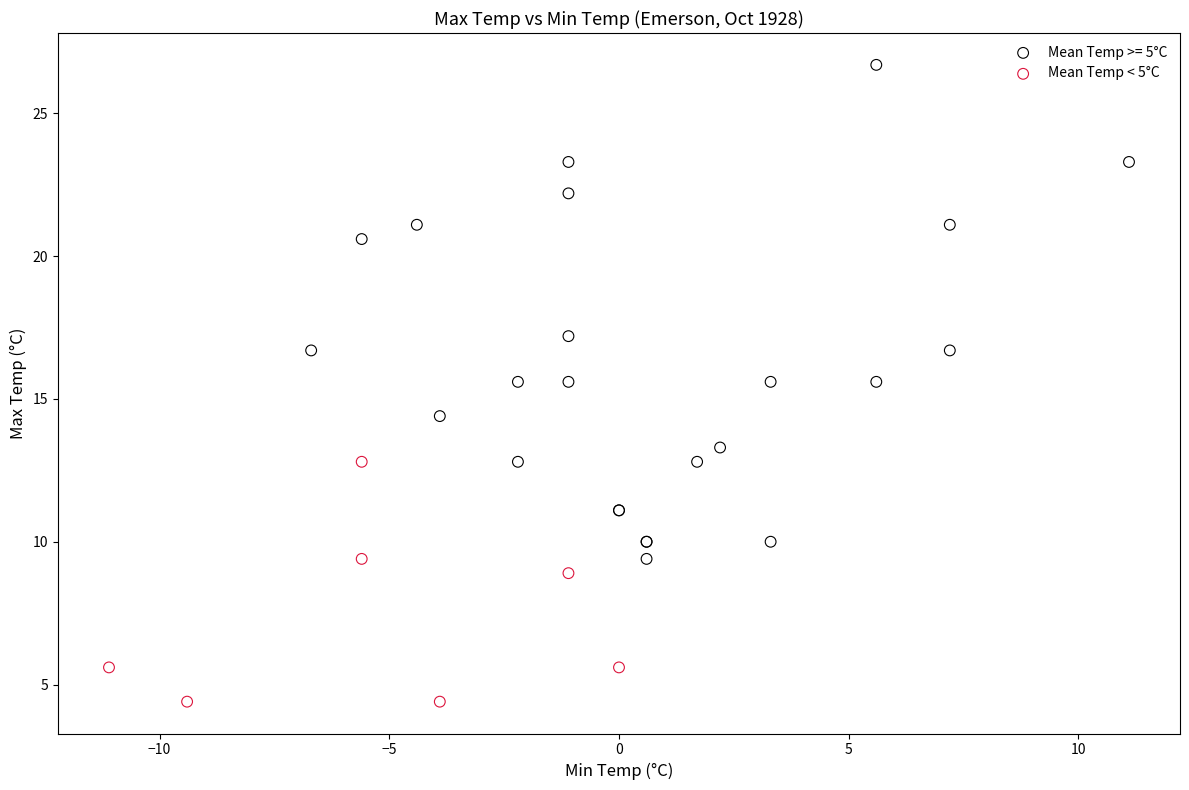

Which series reaches the minimum Y coordinate?

Mean Temp < 5°C